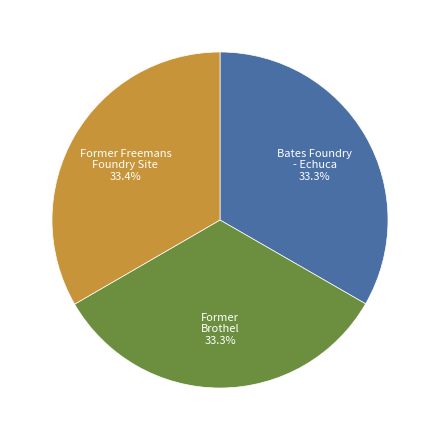

Is there a majority slice in this chart?

No